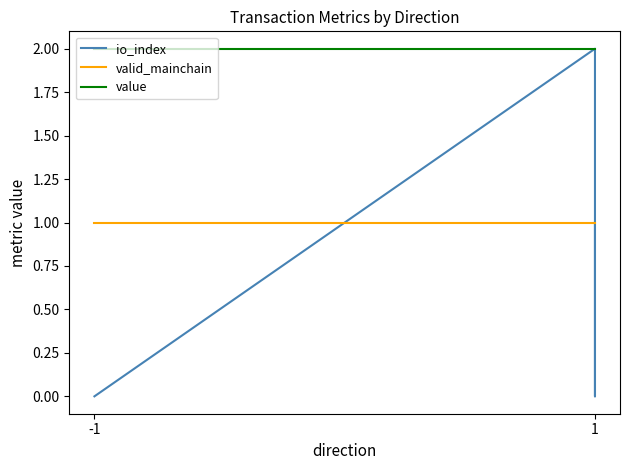

Which series has the largest total across all categories?

value